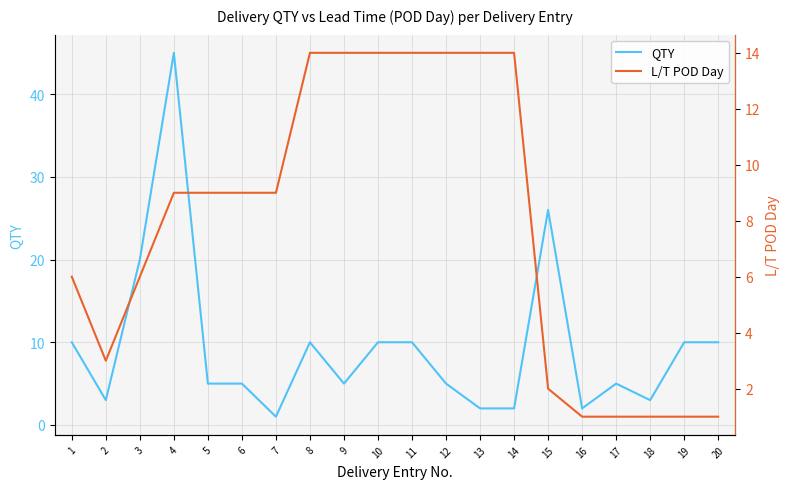

What is the value of the L/T POD Day point at the 3rd from the left?

6